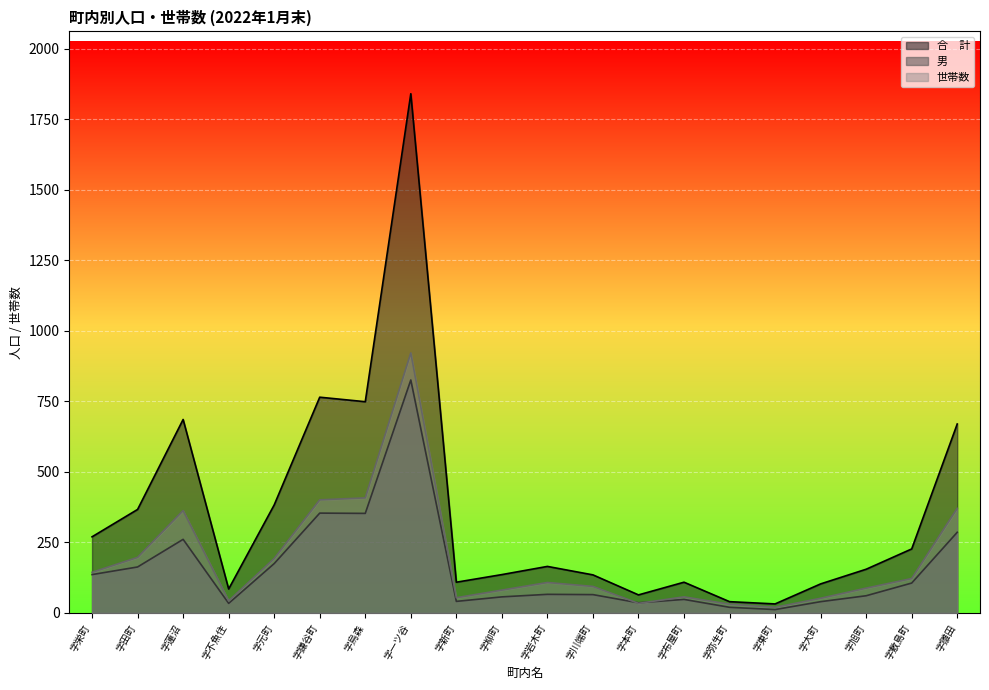

At which label does 世帯数 reach its peak?

字一ツ谷